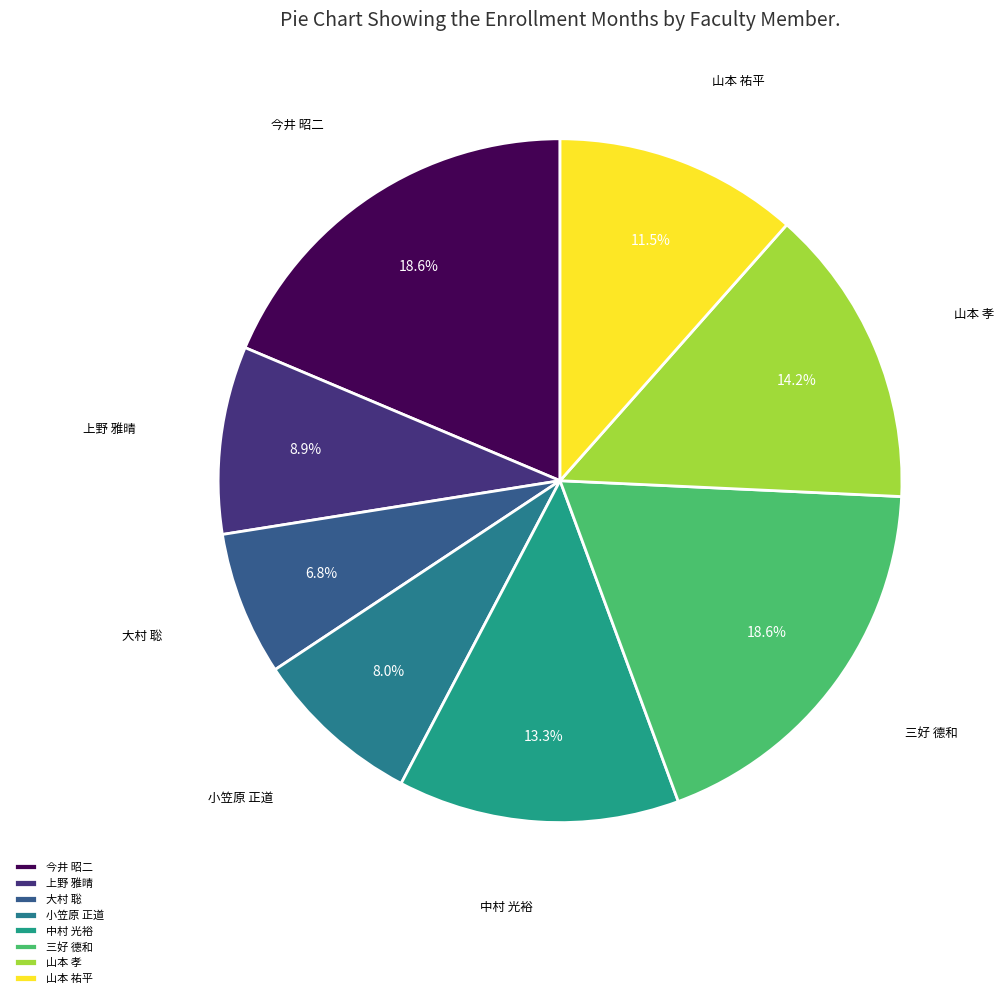

The 大村 聡 slice represents 7% of the pie. True or false?

True